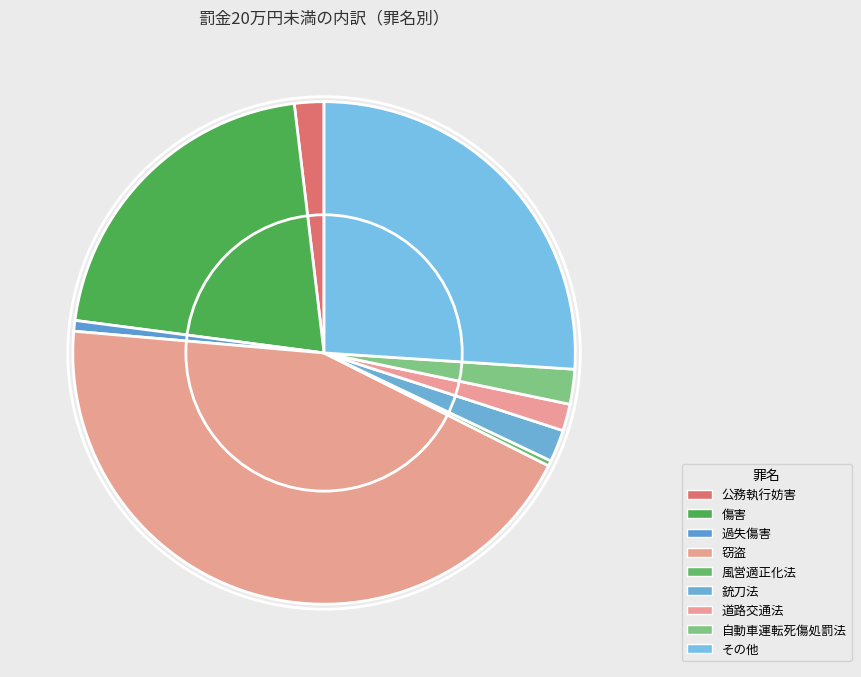

Does その他 represent more than half of the total?

No